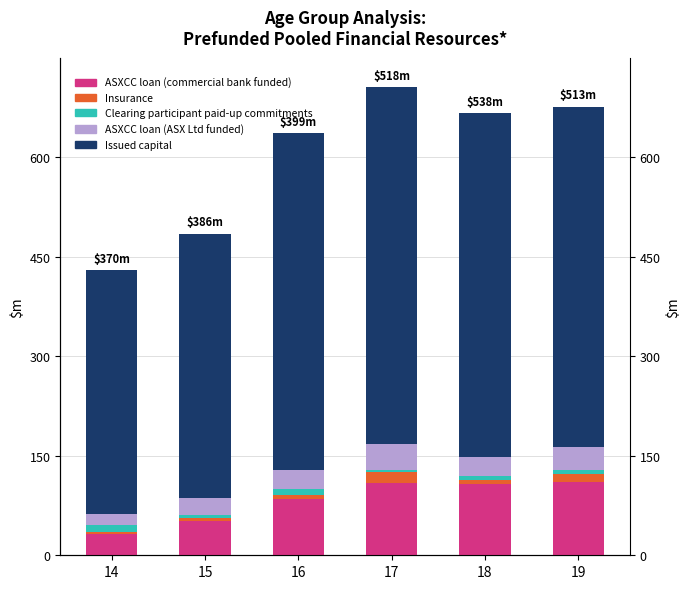

How many data points in Issued capital are above 513?

2